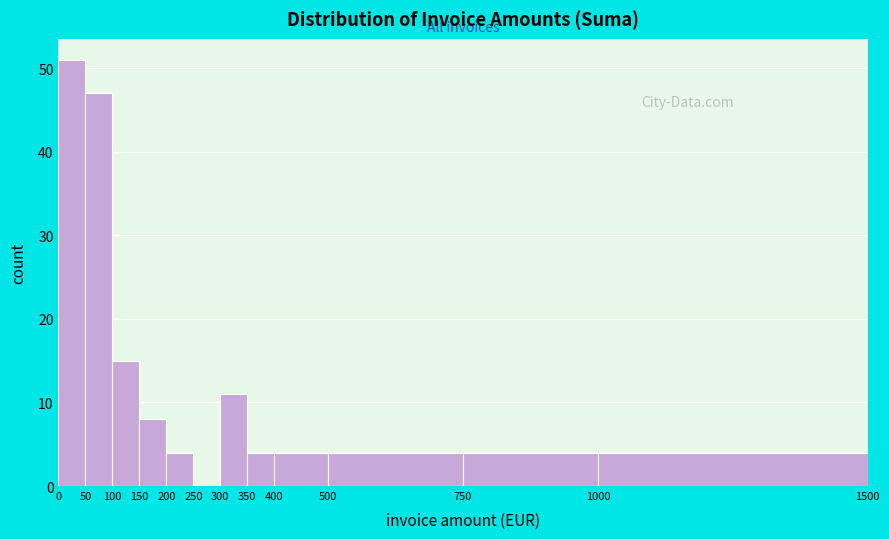

Reading left to right, transcribe this chart: for each bar, give the range it covers on the x-axis and its height. The values are not printed on the chart, so give them approximately, as read against the axis.

0 to 50: 51
50 to 100: 47
100 to 150: 15
150 to 200: 8
200 to 250: 4
250 to 300: 0
300 to 350: 11
350 to 400: 4
400 to 500: 4
500 to 750: 4
750 to 1000: 4
1000 to 1500: 4